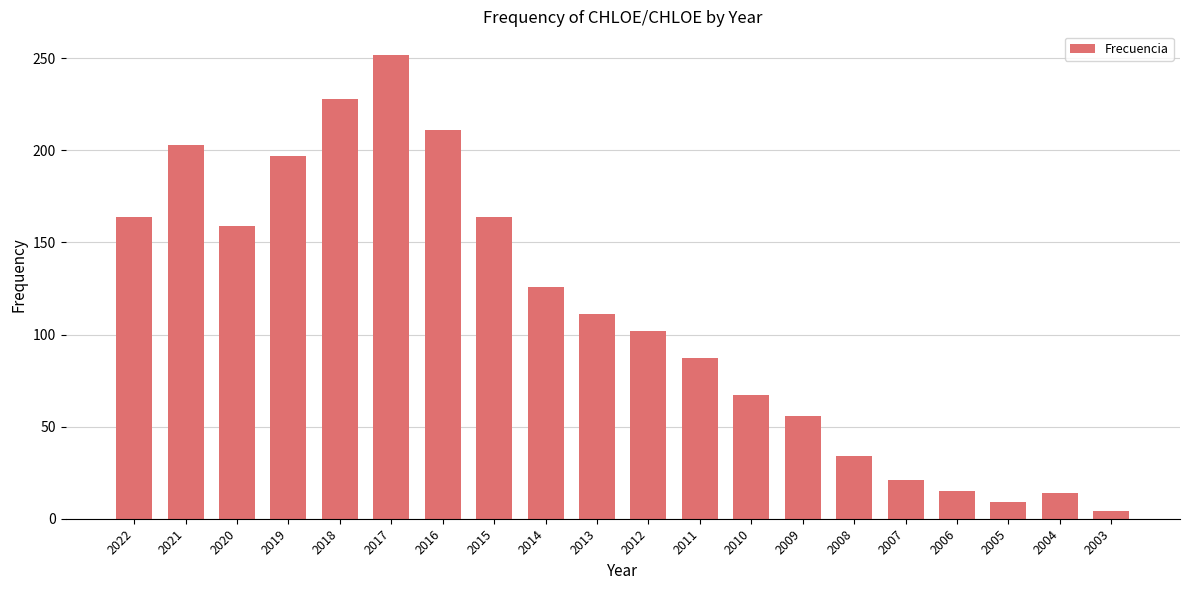

Where does the data first go above 111?

2022